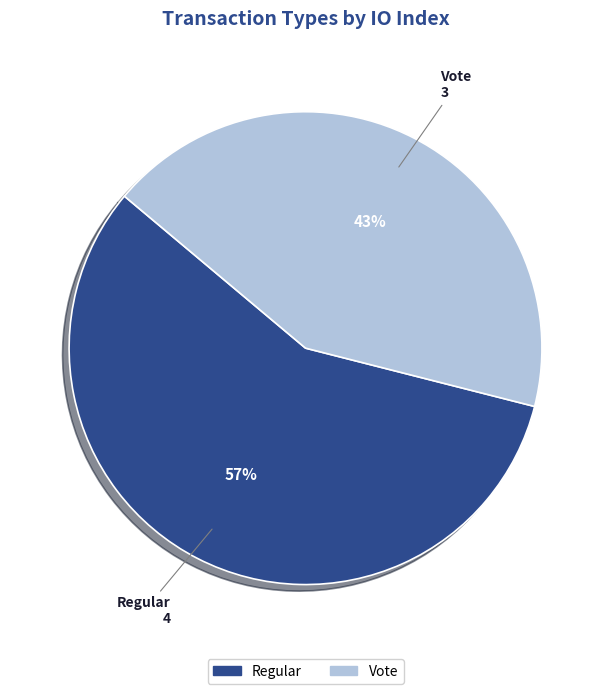

The Vote slice represents 37% of the pie. True or false?

False